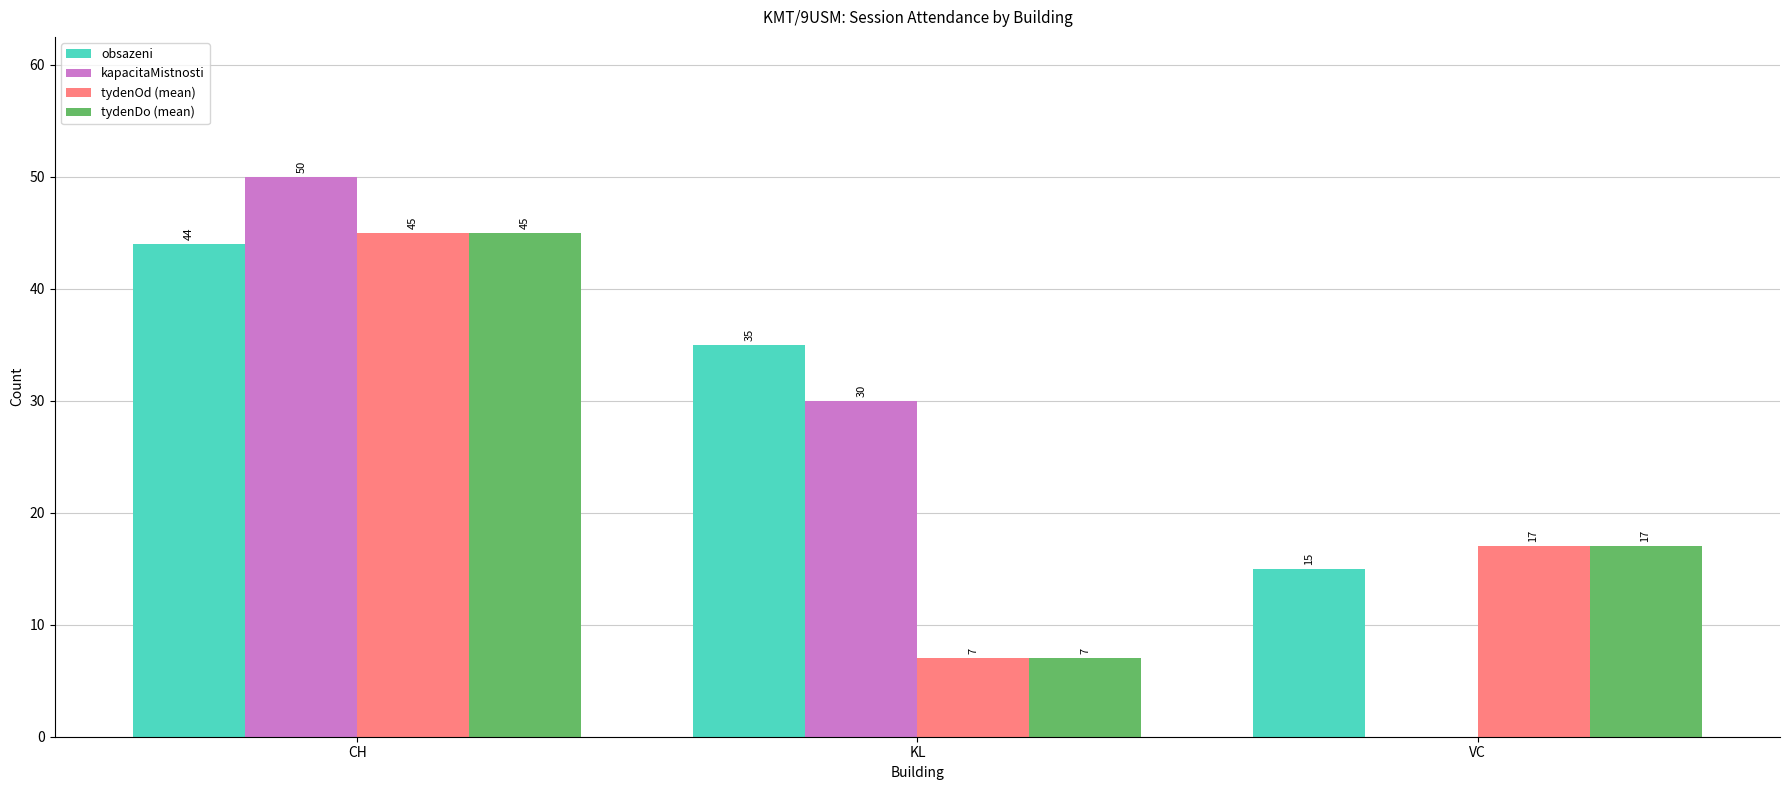

What are all the series names shown in the legend?

obsazeni, kapacitaMistnosti, tydenOd (mean), tydenDo (mean)